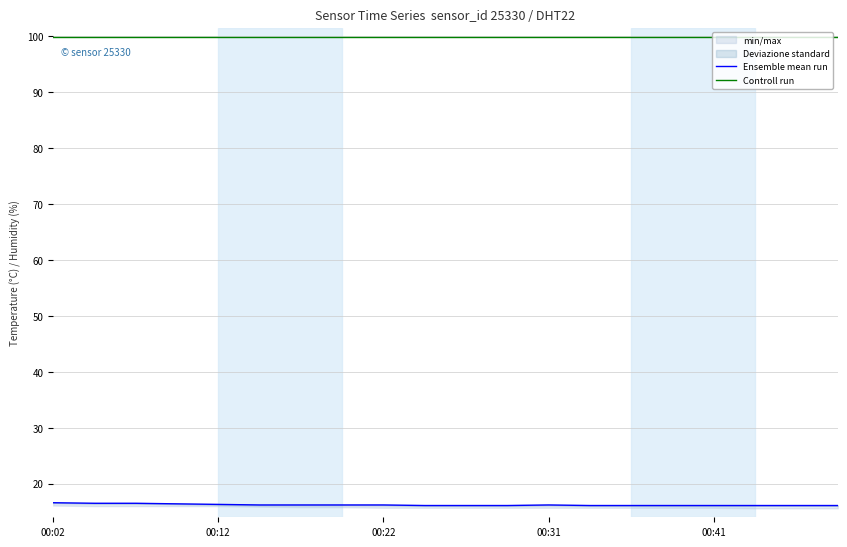

In Ensemble mean run, how many points are higher than both neighbors (excluding endpoints)?

1